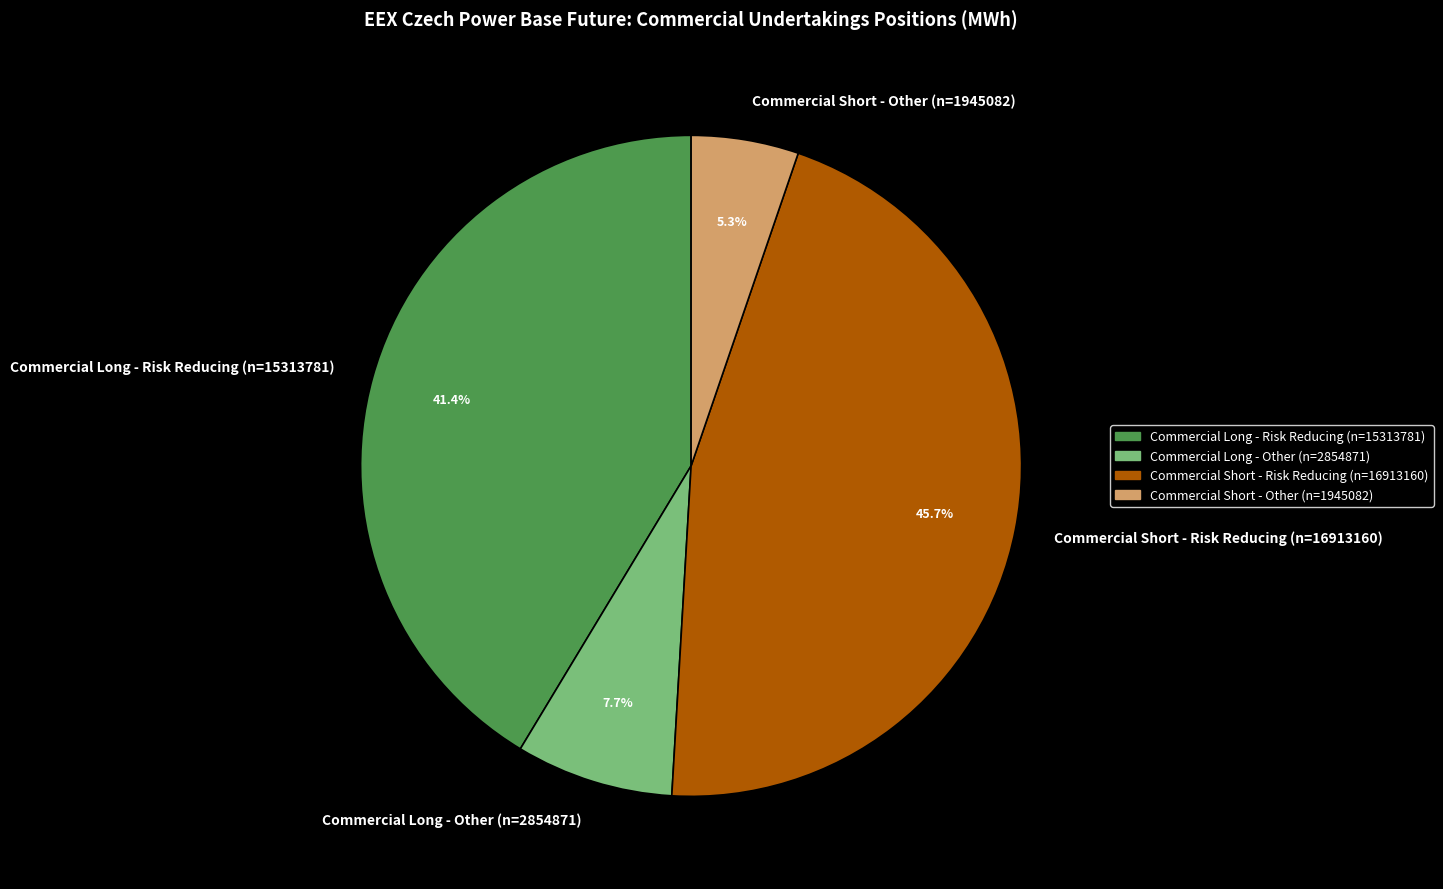

True or false: Commercial Long - Risk Reducing (n=15313781) accounts for 41% of the total.

True